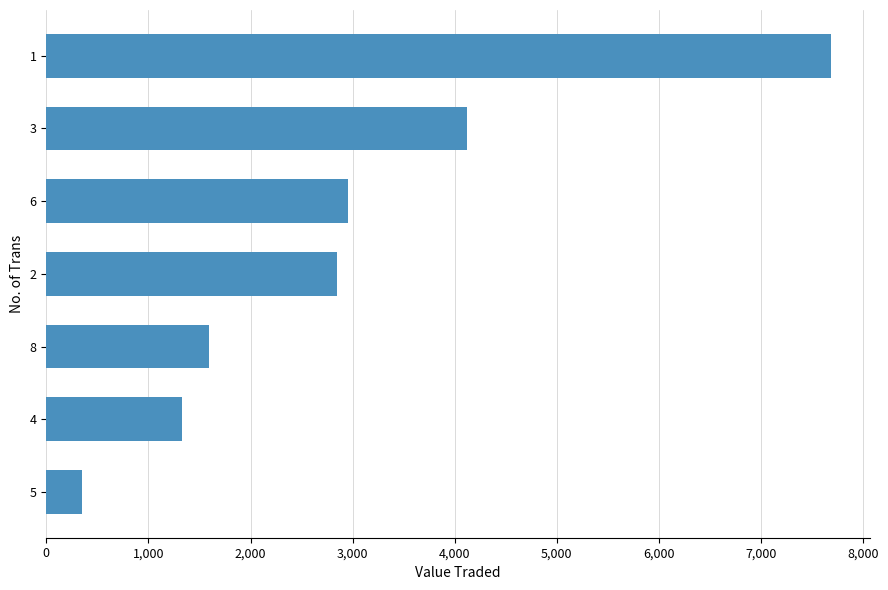

Reading bottom to top, extract all data points from this chart.

352	1325	1598	2851	2959	4122	7680